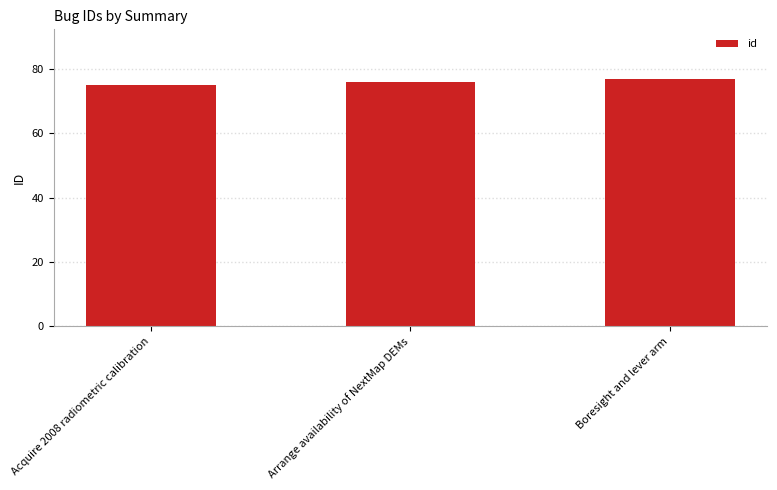

What is the greatest value displayed?

77